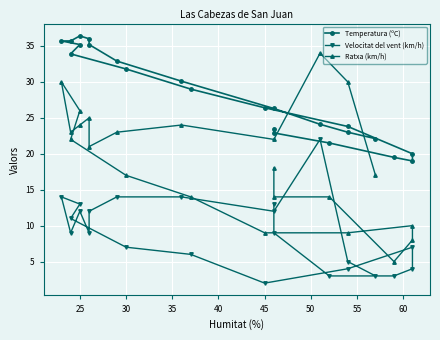

List the series in order of their peak value, highest first.

Temperatura (ºC), Ratxa (km/h), Velocitat del vent (km/h)